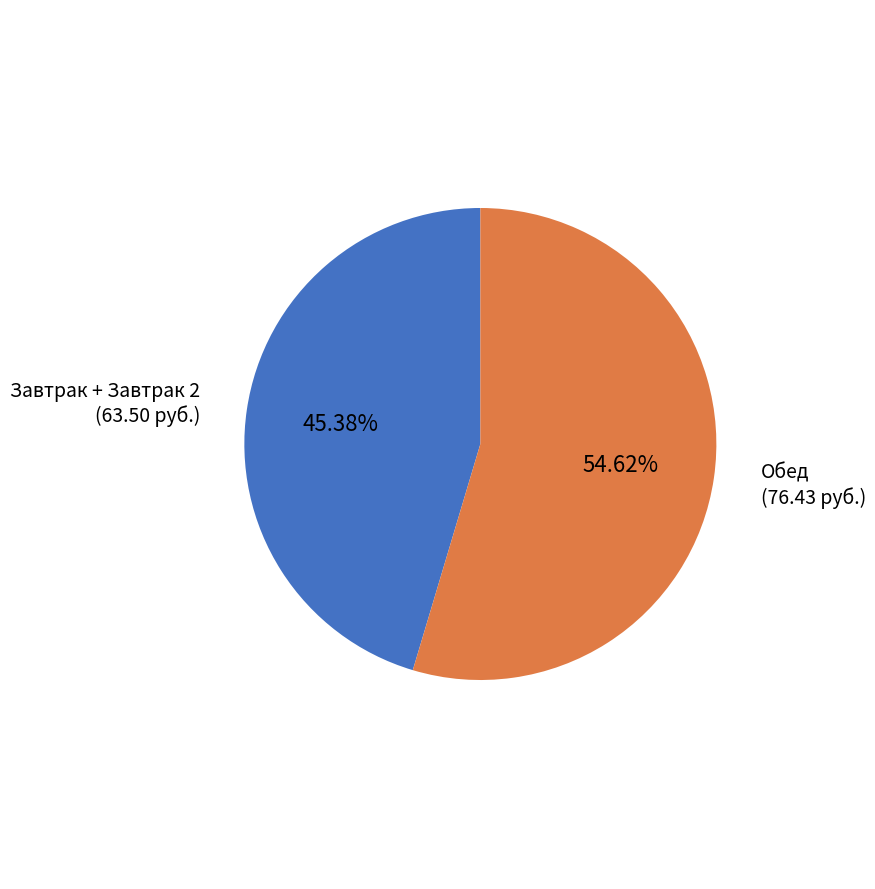

To the nearest percent, what is the difference between the Завтрак + Завтрак 2 and Обед slice percentages?

9%